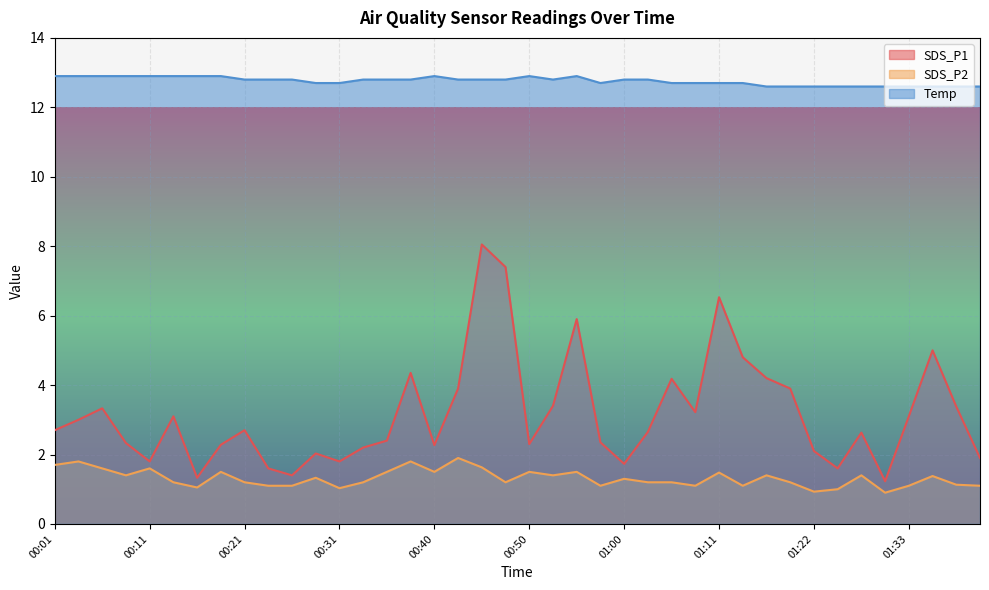

How many lines are shown in the chart?

3